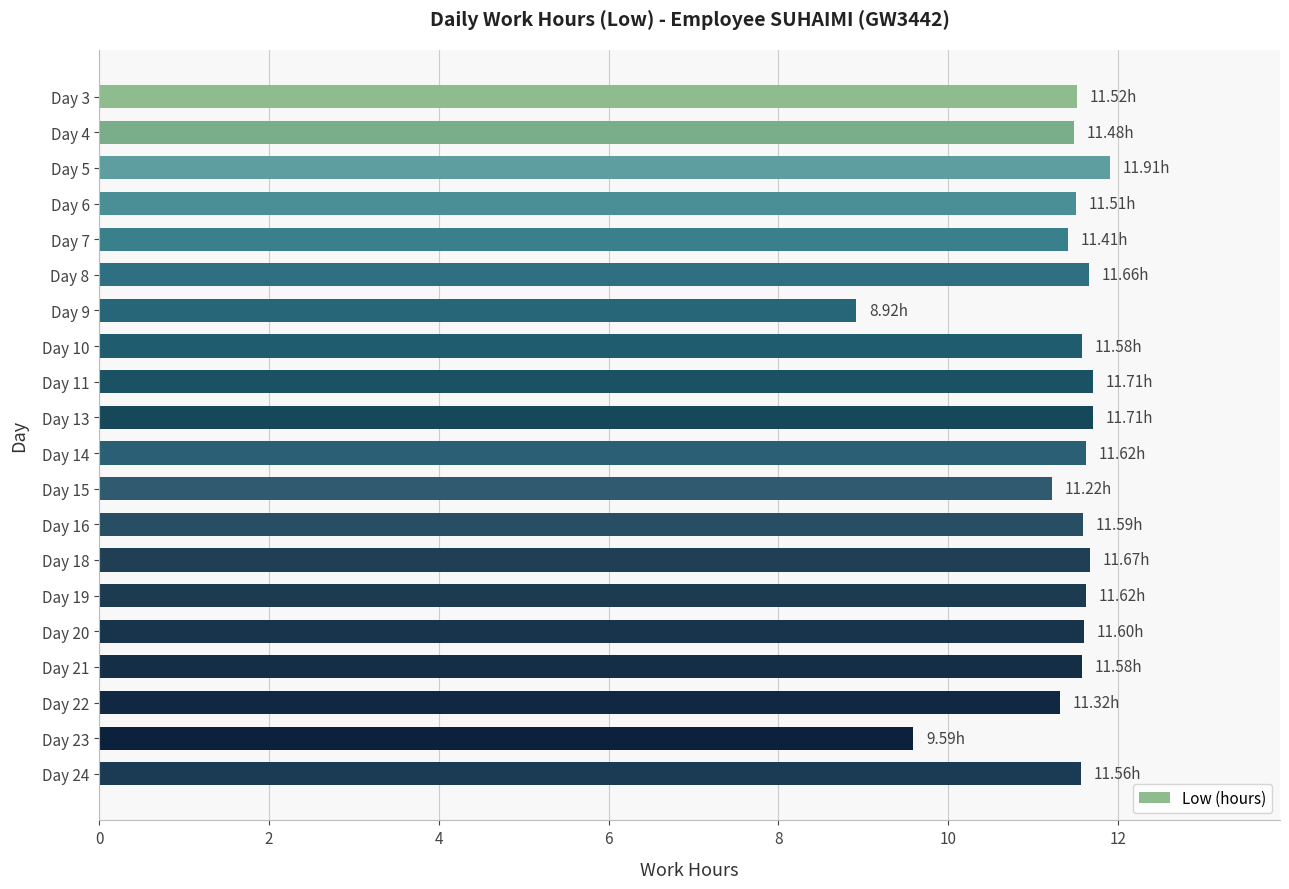

What is the average value?

11.3